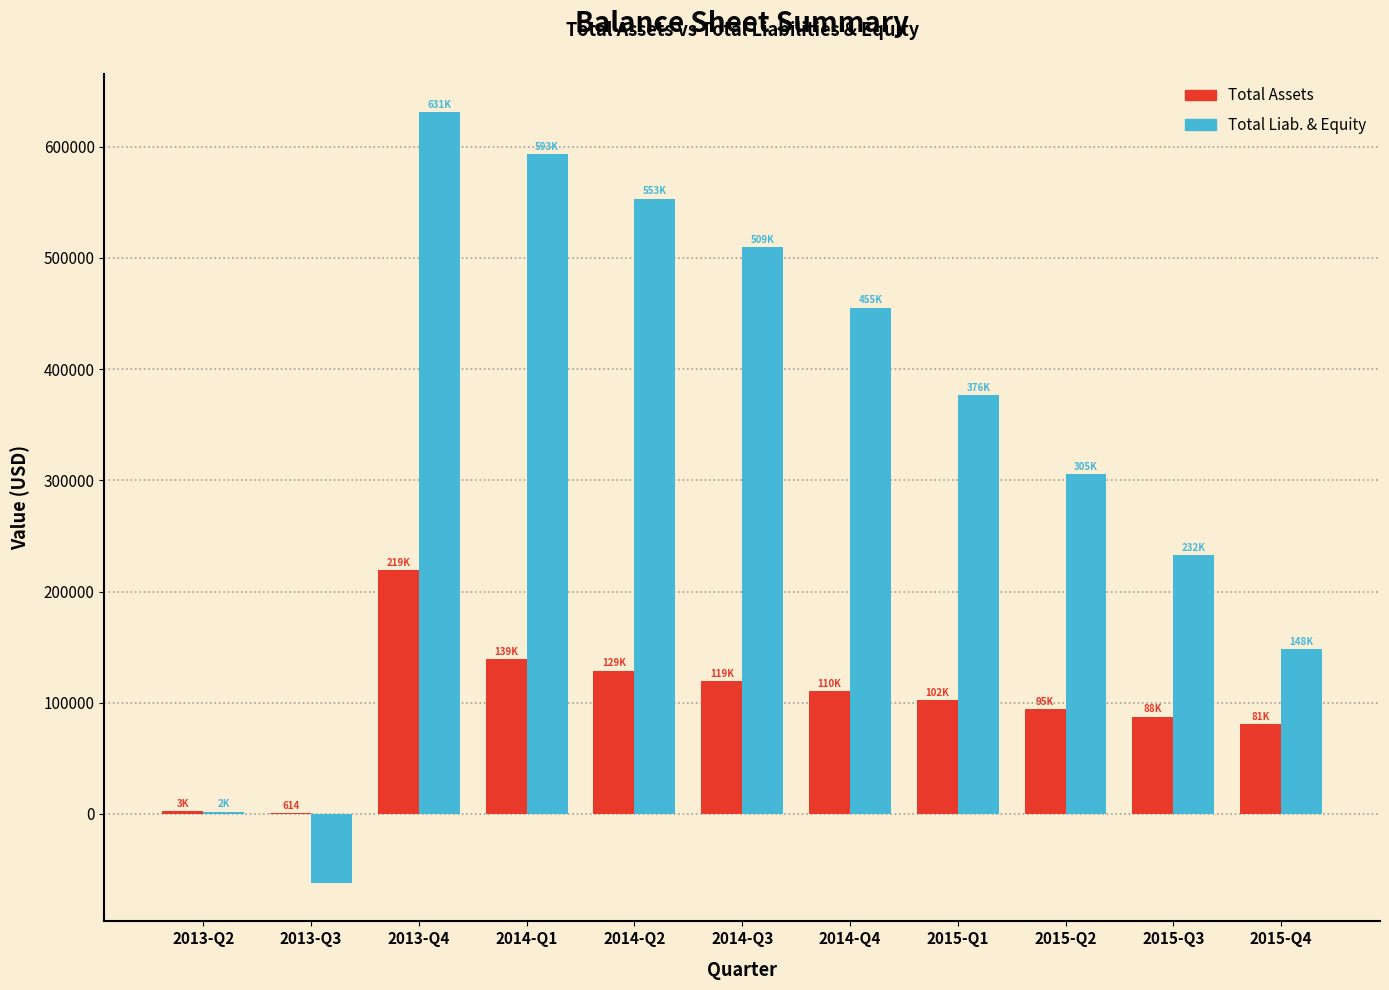

At which label is Total Liab. & Equity closest to 284491?

2015-Q2